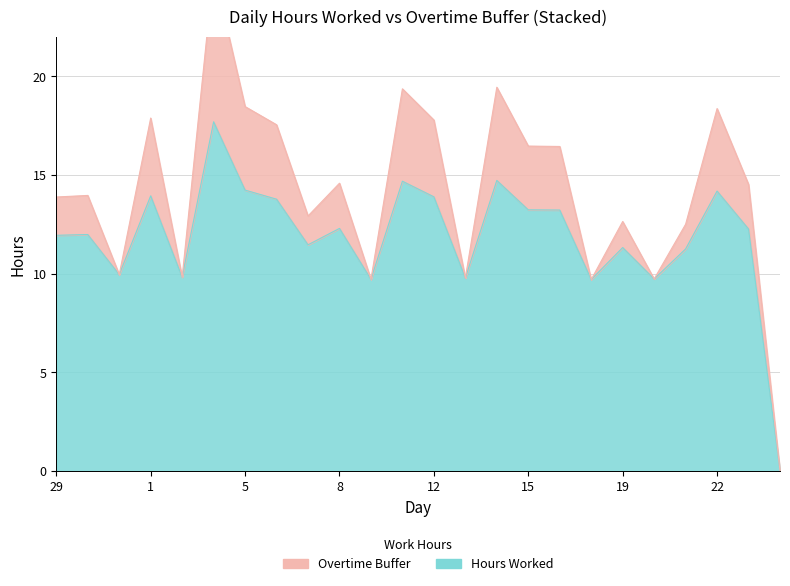

At which category does the data reach its first local valley?

31